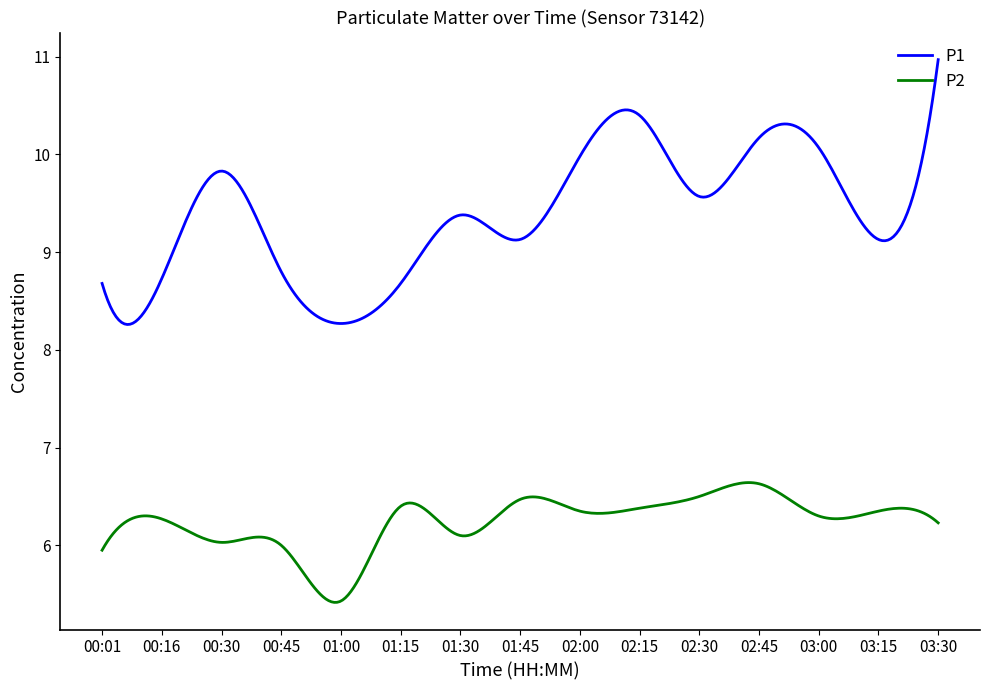

What is the difference between the second highest and second lowest values in the P1 series?

2.5